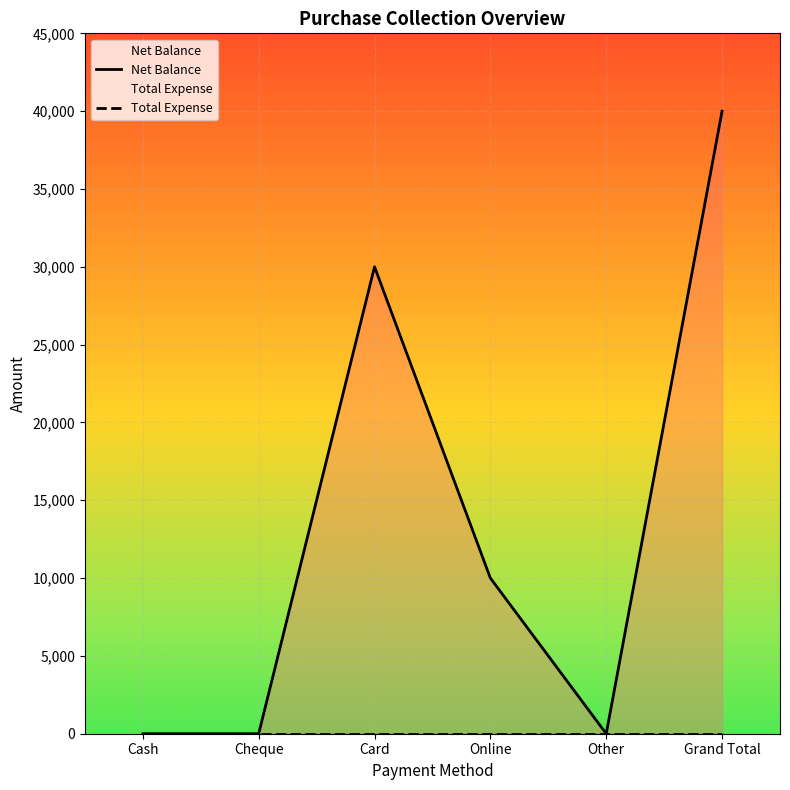

At which label does Net Balance reach its peak?

Grand Total